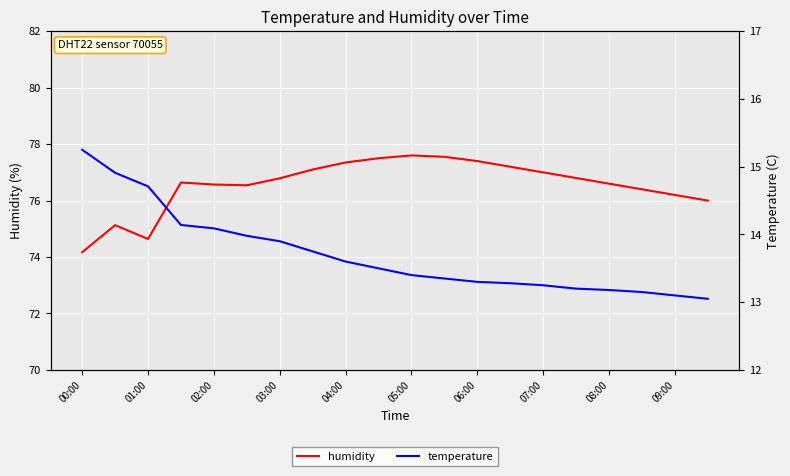

True or false: temperature and humidity cross at least once.

False